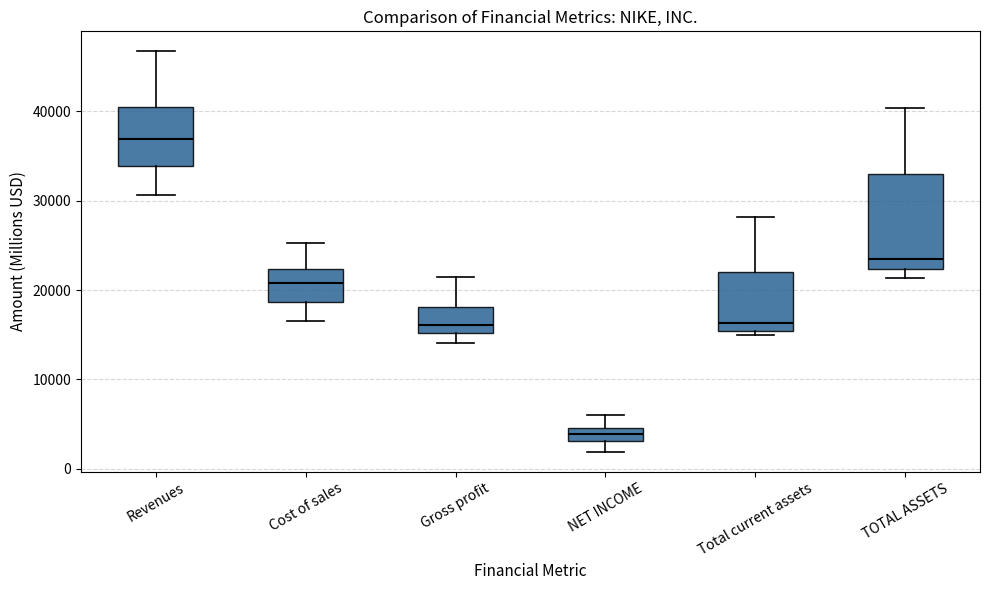

Which box is the tallest, from its lower edge to its upper edge?

TOTAL ASSETS